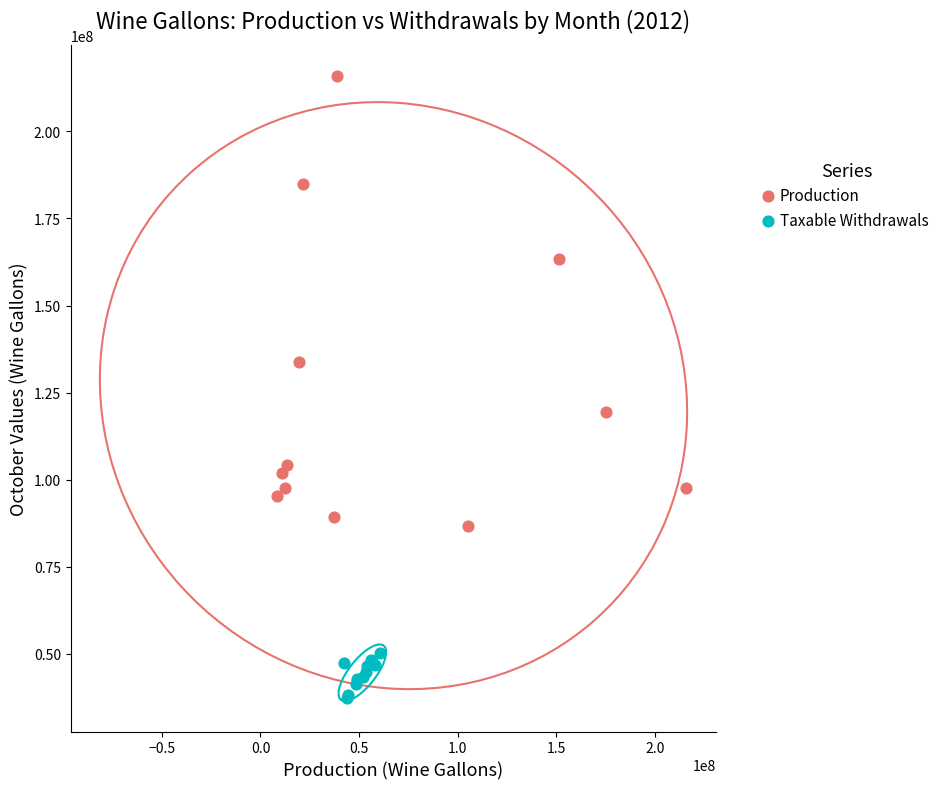

Which series reaches the minimum Y coordinate?

Taxable Withdrawals